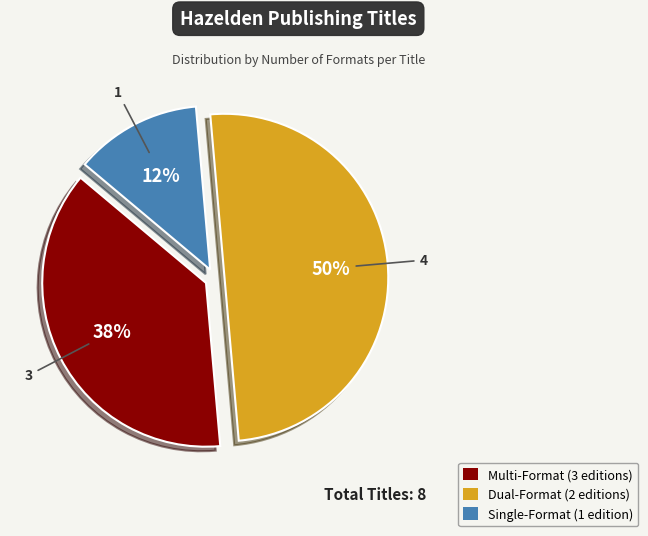

To the nearest percent, what is the difference between the largest and smallest slice percentages?

37%